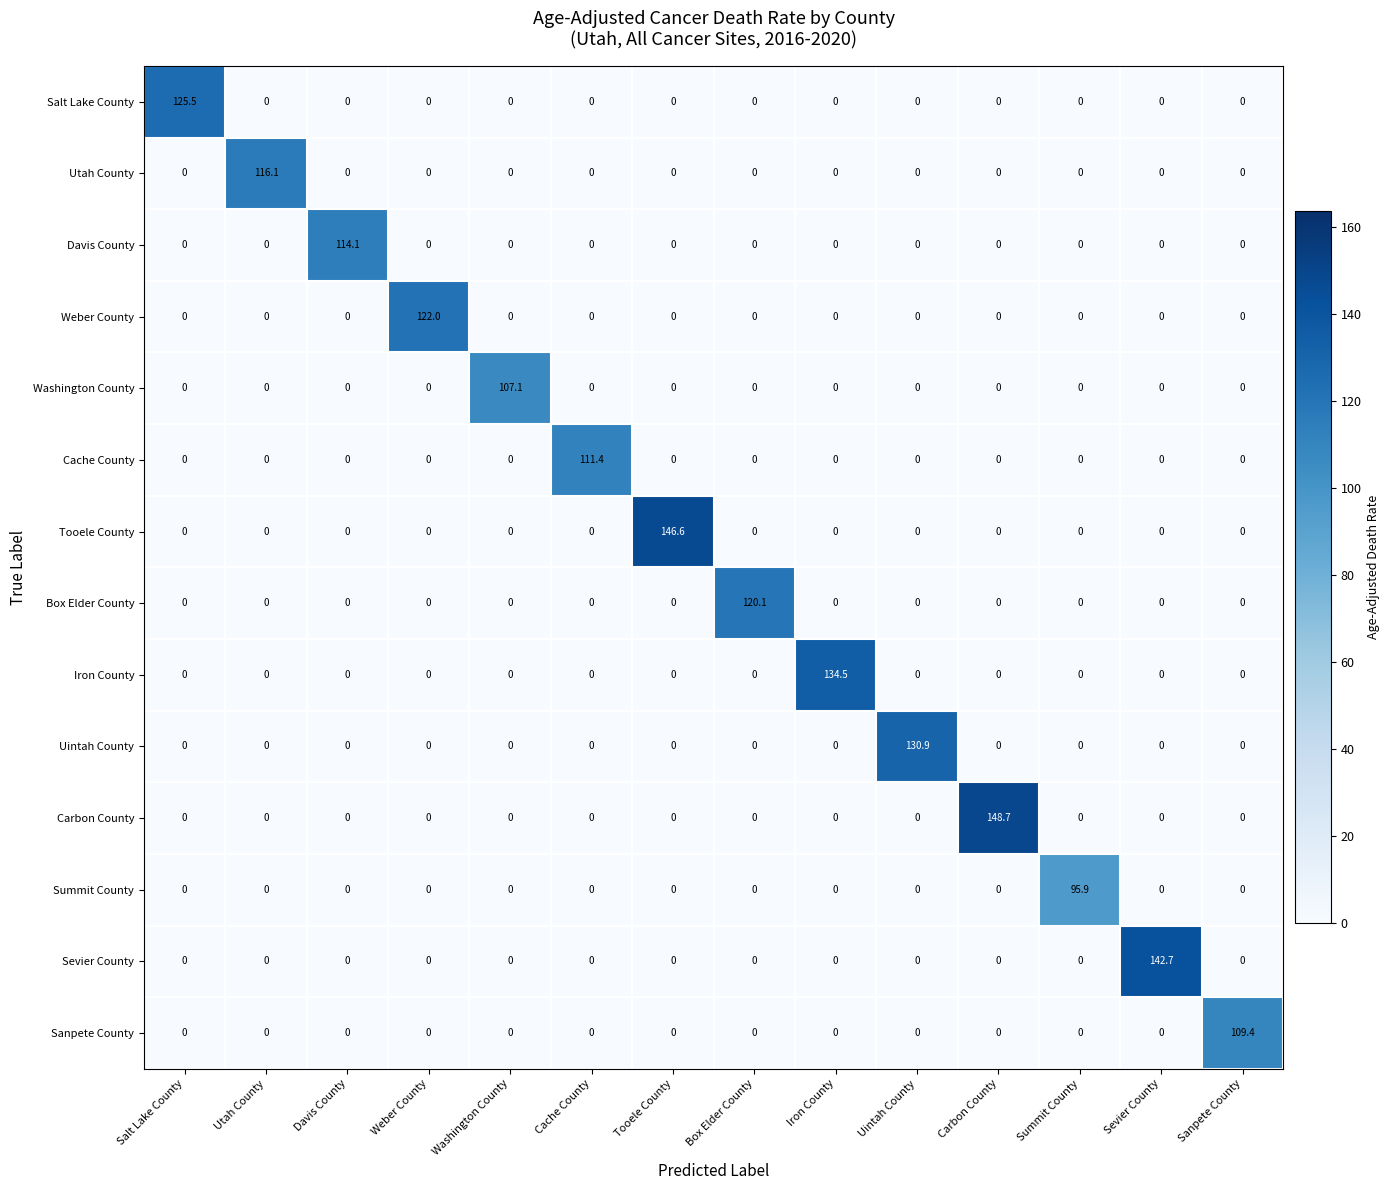

Rank the series by their maximum value, from highest to lowest.

Carbon County, Tooele County, Sevier County, Iron County, Uintah County, Salt Lake County, Weber County, Box Elder County, Utah County, Davis County, Cache County, Sanpete County, Washington County, Summit County